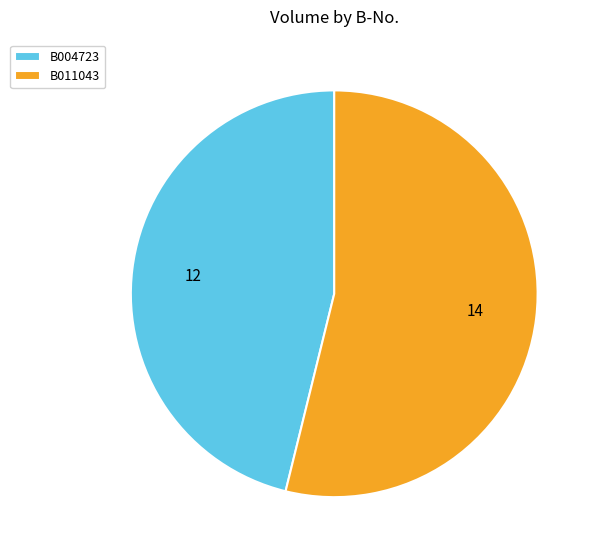

Count the number of slices in the pie.

2